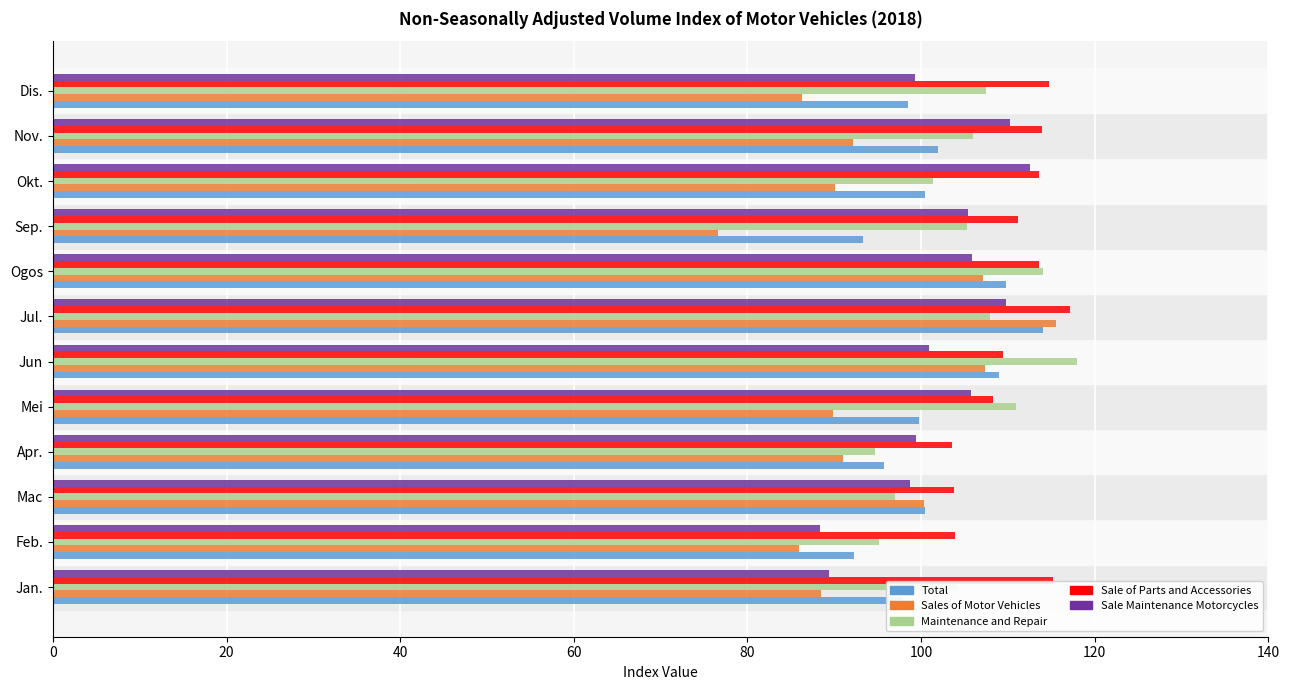

At which category is the sum across all series the highest?

Jul.